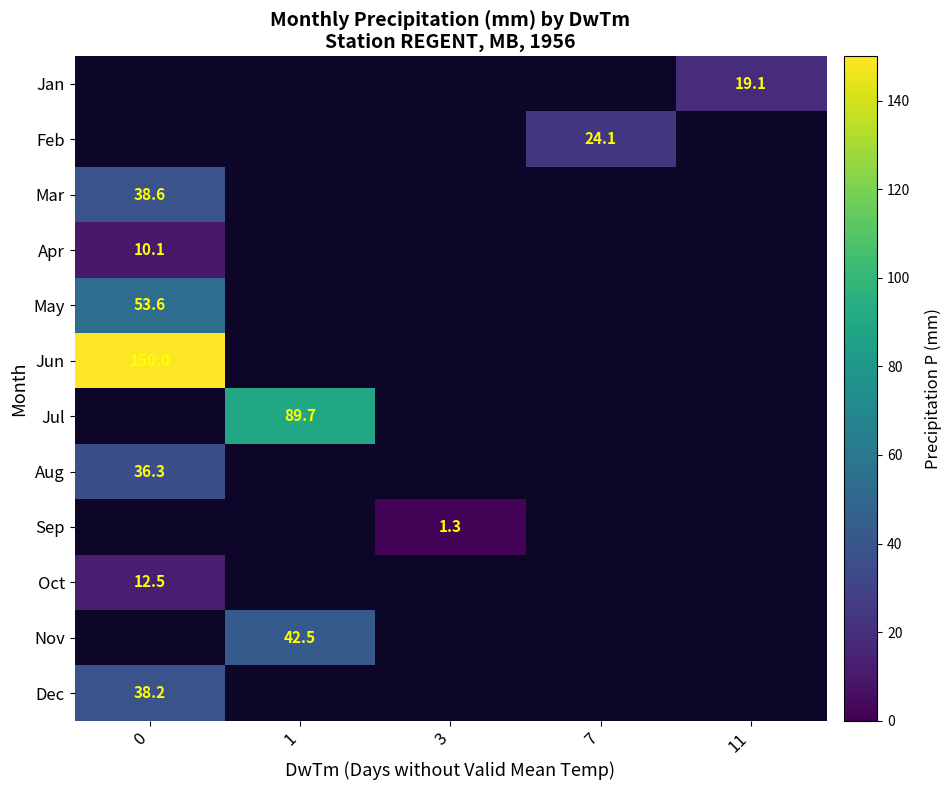

How many series are shown in this chart?

12